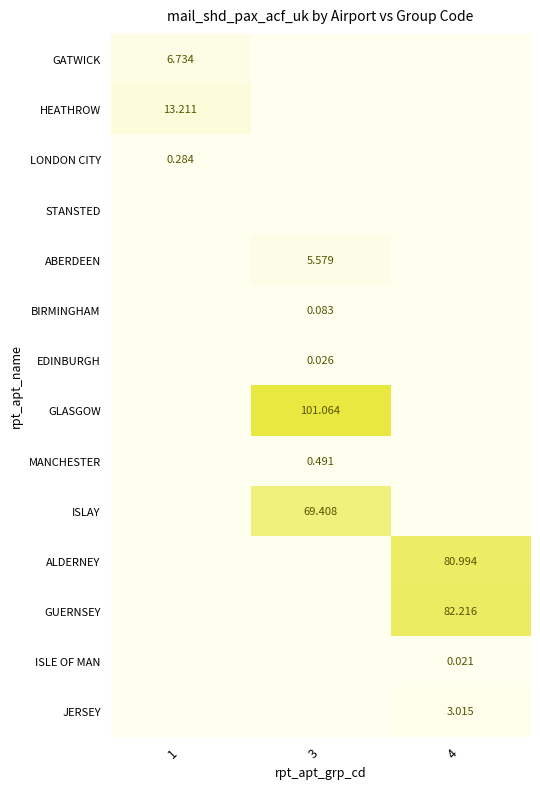

Which series changed the most between 3 and 4?

GLASGOW